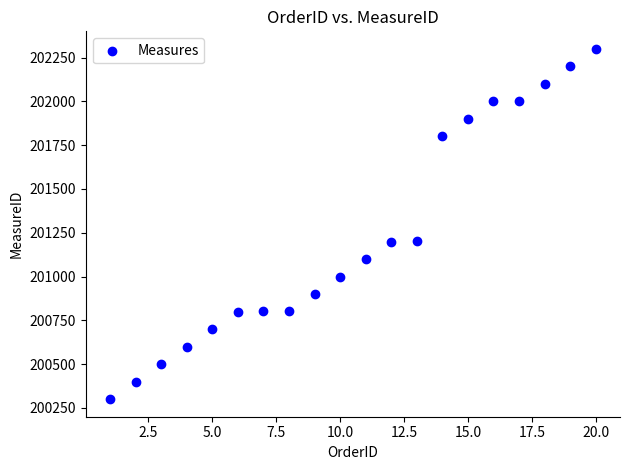

What is the range of X values (max minus min)?

19